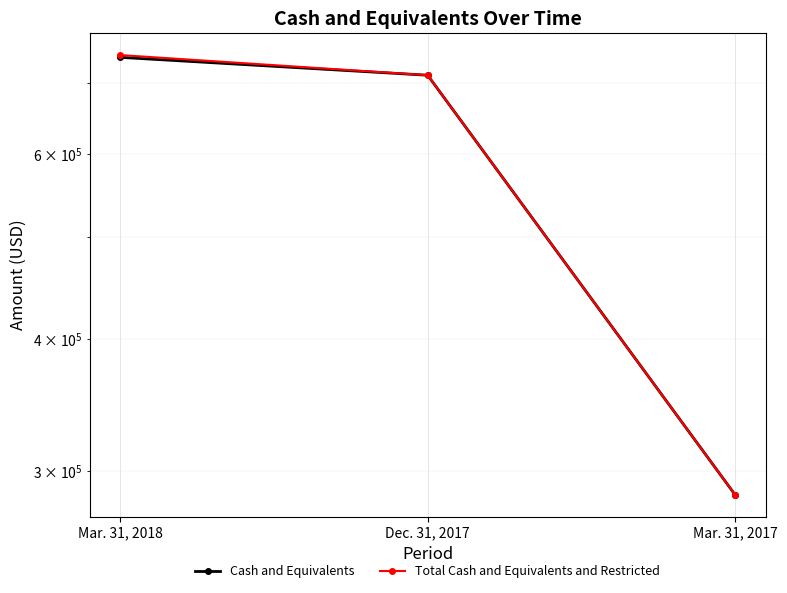

What is the minimum value for Cash and Equivalents?

284727